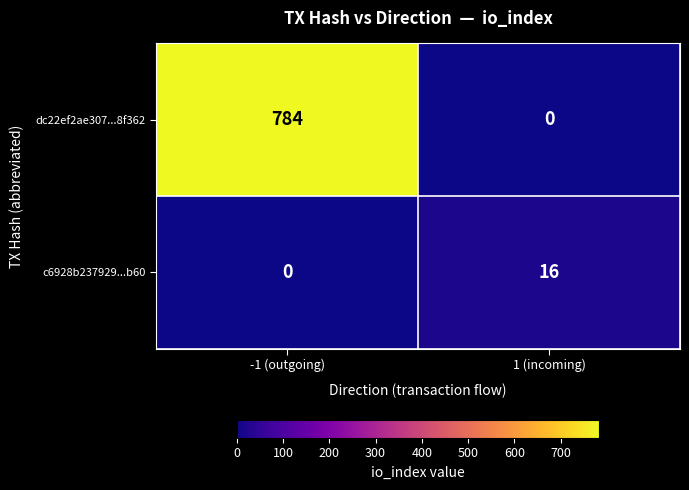

What is the approximate value of c6928b237929...b60 at 1 (incoming), to the nearest 5?

15